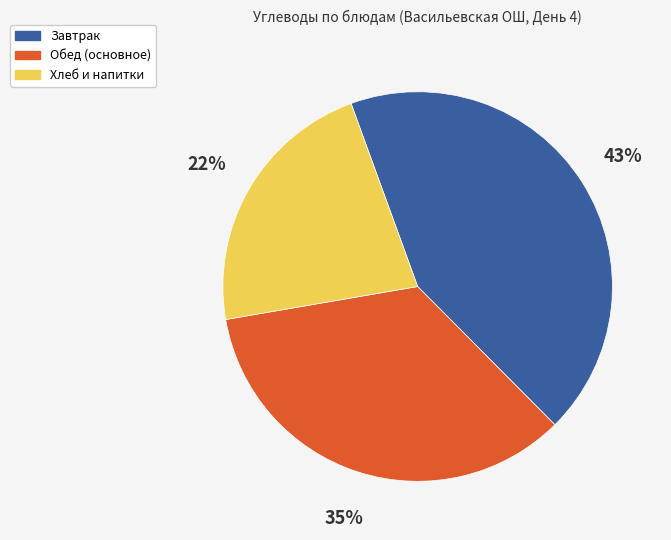

Do Хлеб и напитки and Завтрак together represent more than half of the pie?

Yes